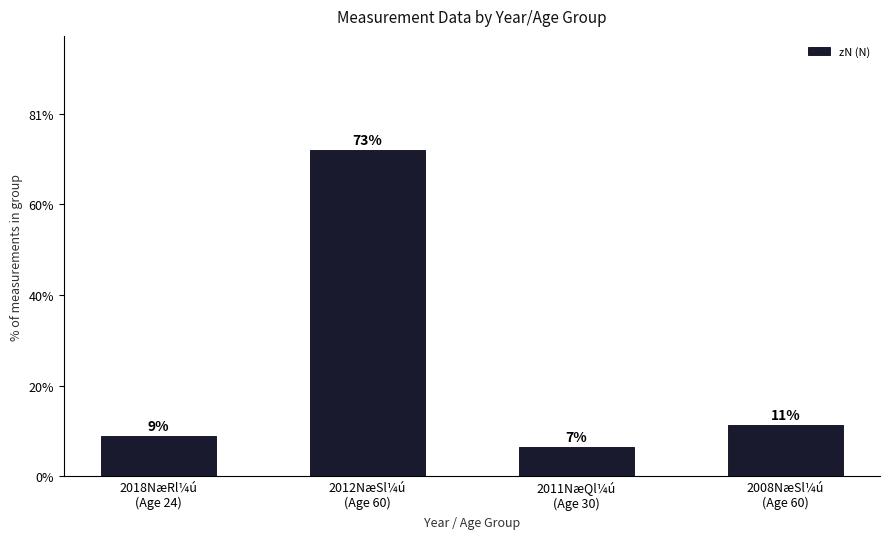

What is the label of the 4th bar from the right?

2018NæRl¼ú
(Age 24)